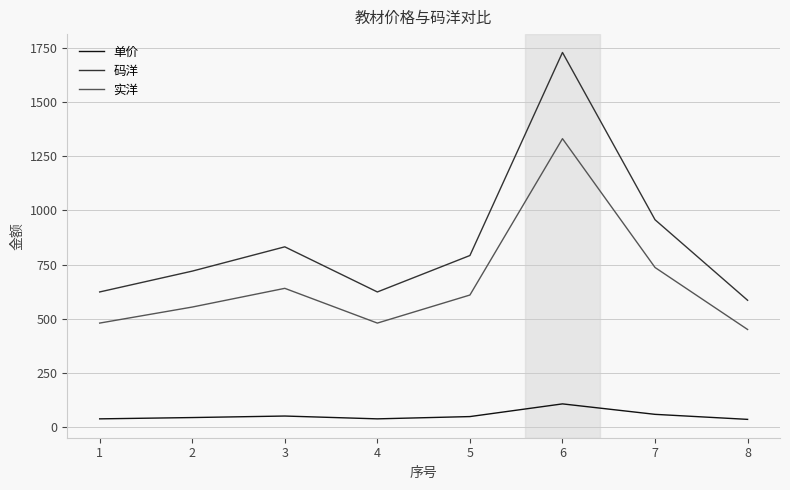

Which label corresponds to the largest value in the chart?

6